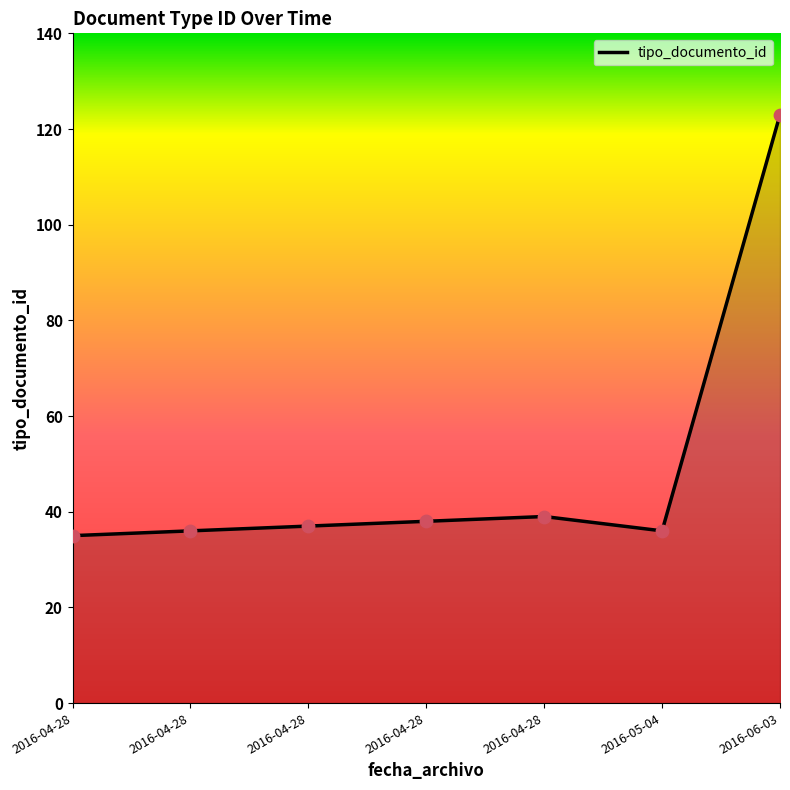

Which has a higher value, 2016-04-28 or 2016-04-28?

2016-04-28